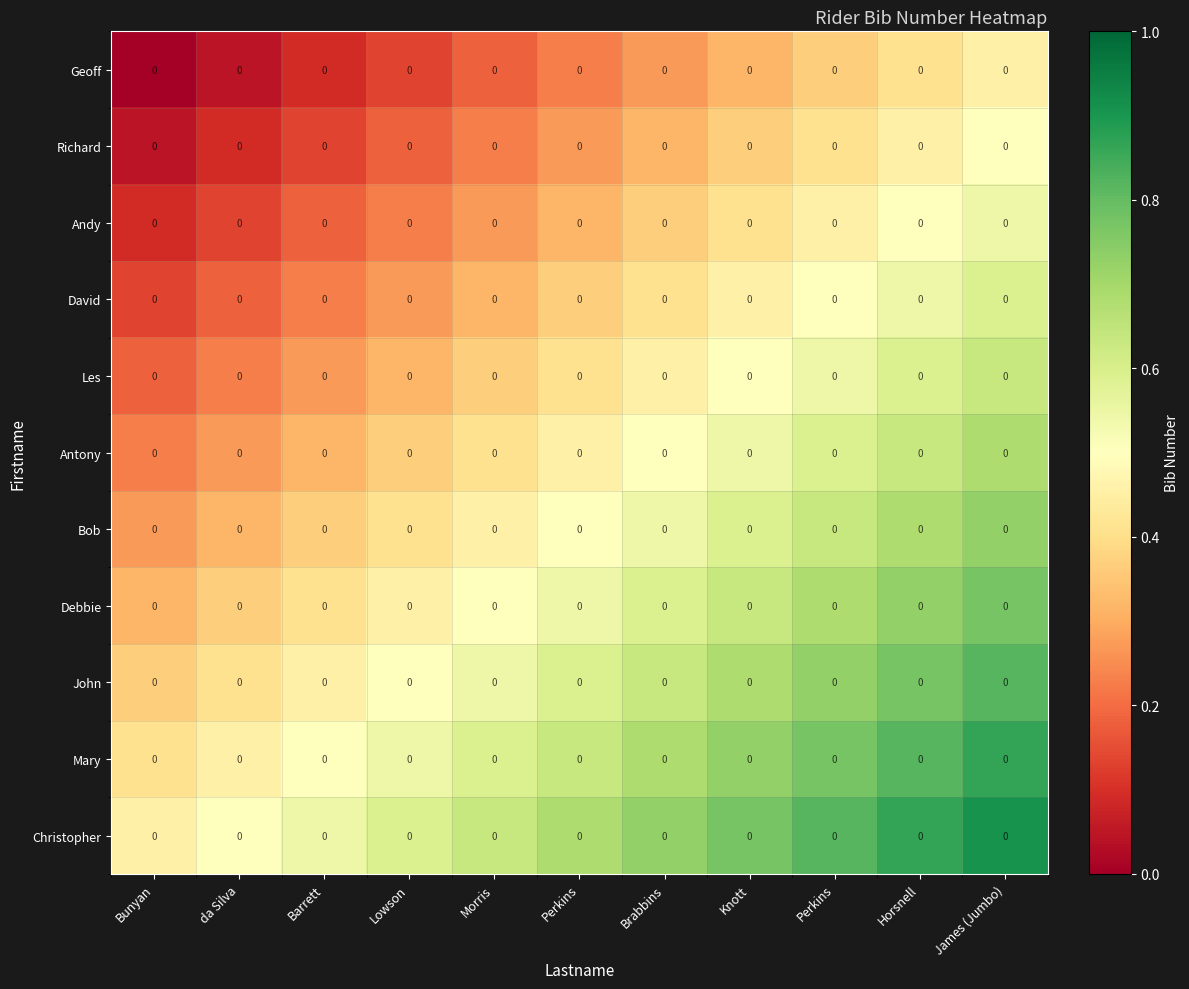

At Barrett, list the series in order from largest to smallest.

Christopher, Mary, John, Debbie, Bob, Antony, Les, David, Andy, Richard, Geoff